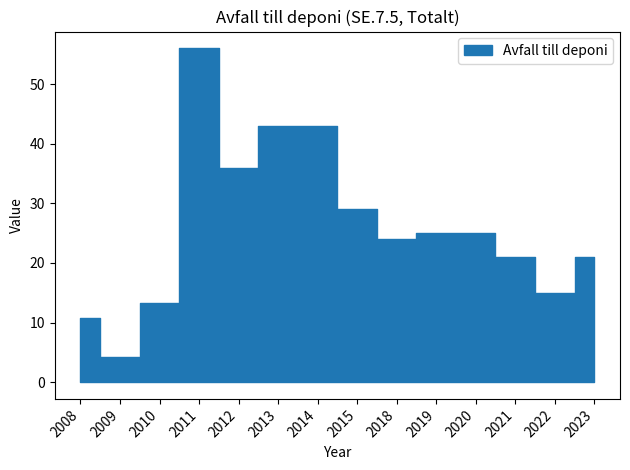

What is the change in value from 2010 to 2022?

+1.7